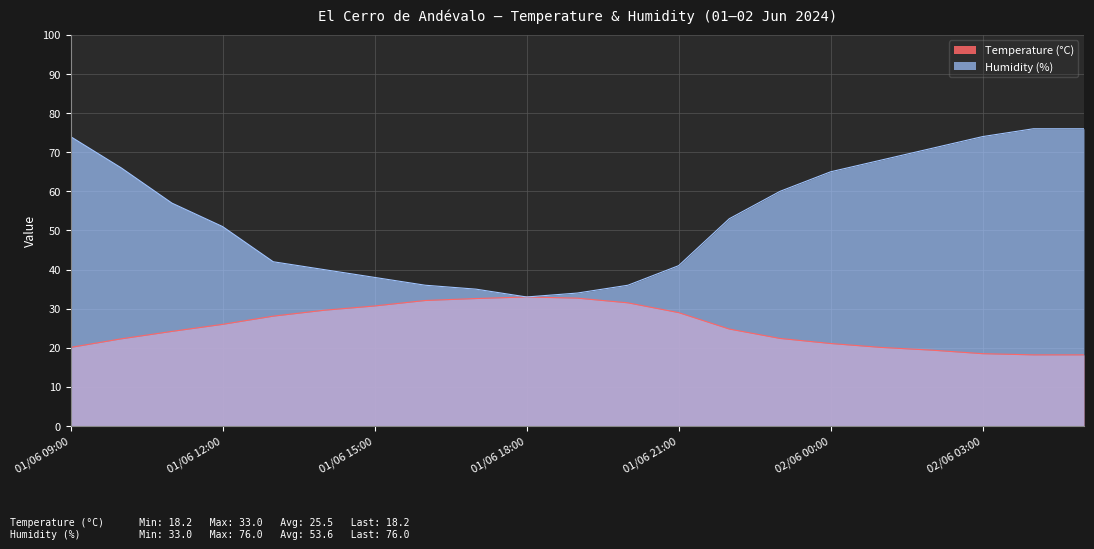

Rank the categories by Humidity (%) value from lowest to highest.

01/06 18:00, 01/06 19:00, 01/06 17:00, 01/06 16:00, 01/06 20:00, 01/06 15:00, 01/06 14:00, 01/06 21:00, 01/06 13:00, 01/06 12:00, 01/06 22:00, 01/06 11:00, 01/06 23:00, 02/06 00:00, 01/06 10:00, 02/06 01:00, 02/06 02:00, 01/06 09:00, 02/06 03:00, 02/06 04:00, 02/06 05:00